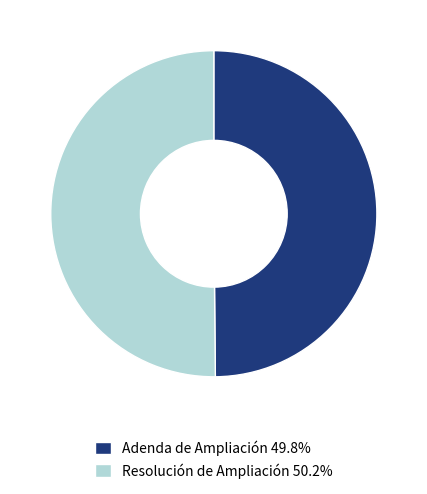

Combined, do Resolución de Ampliación 50.2% and Adenda de Ampliación 49.8% account for over 50%?

Yes